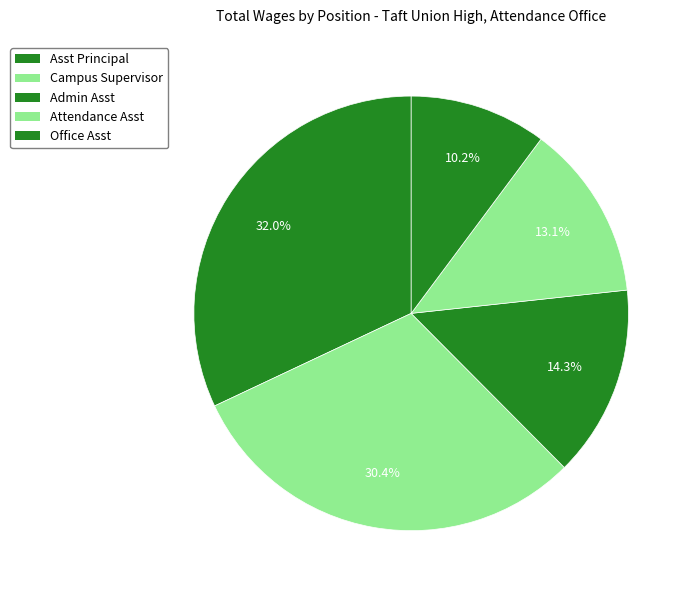

Is there a majority slice in this chart?

No